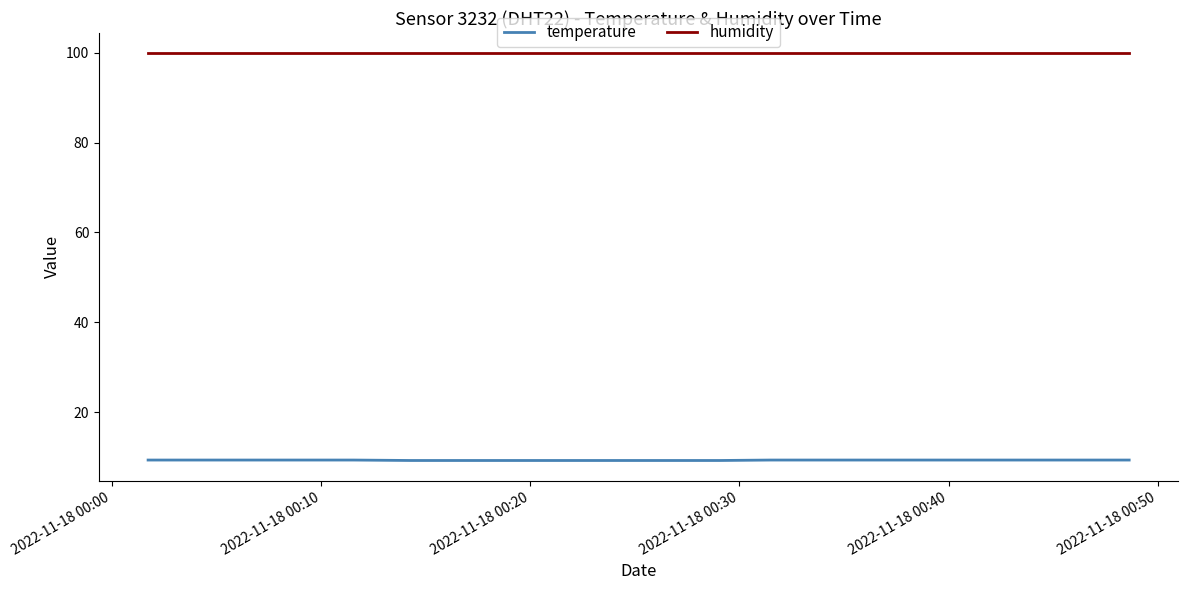

What are all the series names shown in the legend?

temperature, humidity